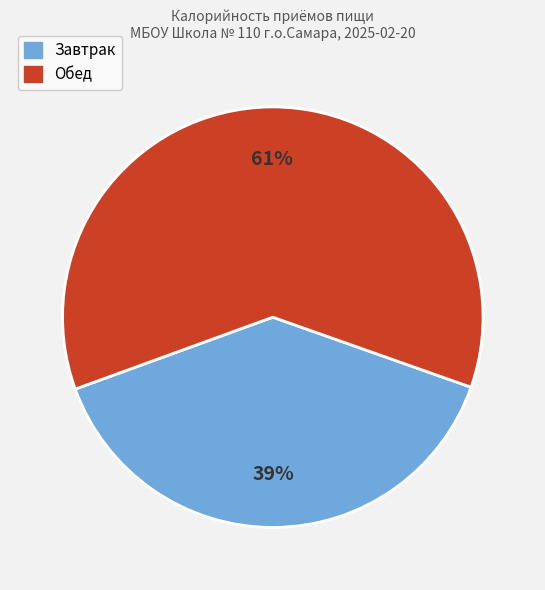

How many slices are in this pie chart?

2